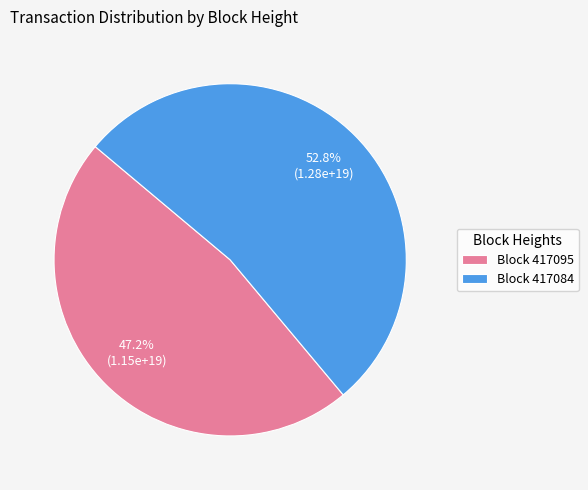

How much of the chart is everything except Block 417084?

47.2%